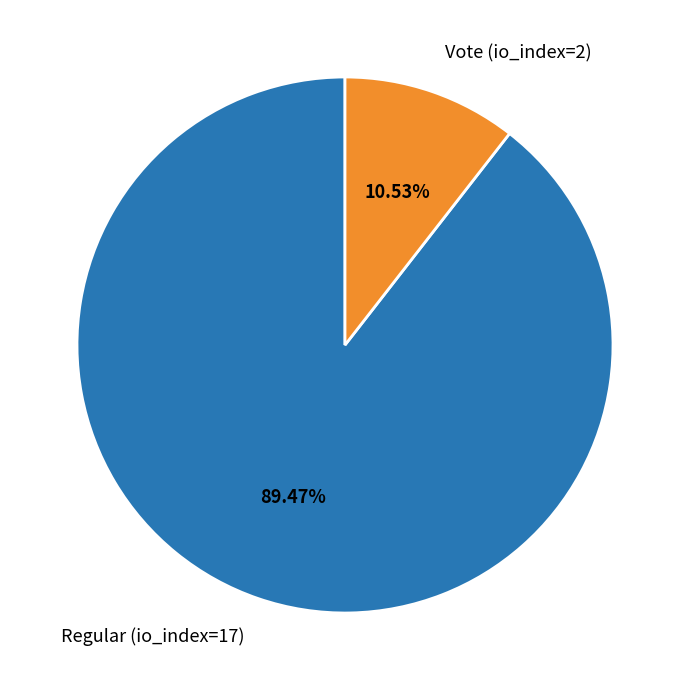

Count the number of slices in the pie.

2